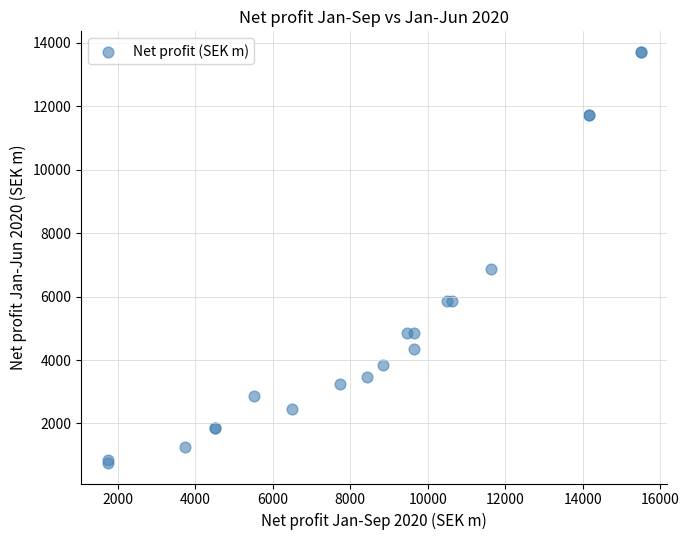

What Y value in the scatter plot is closest to 7234?

6856.3